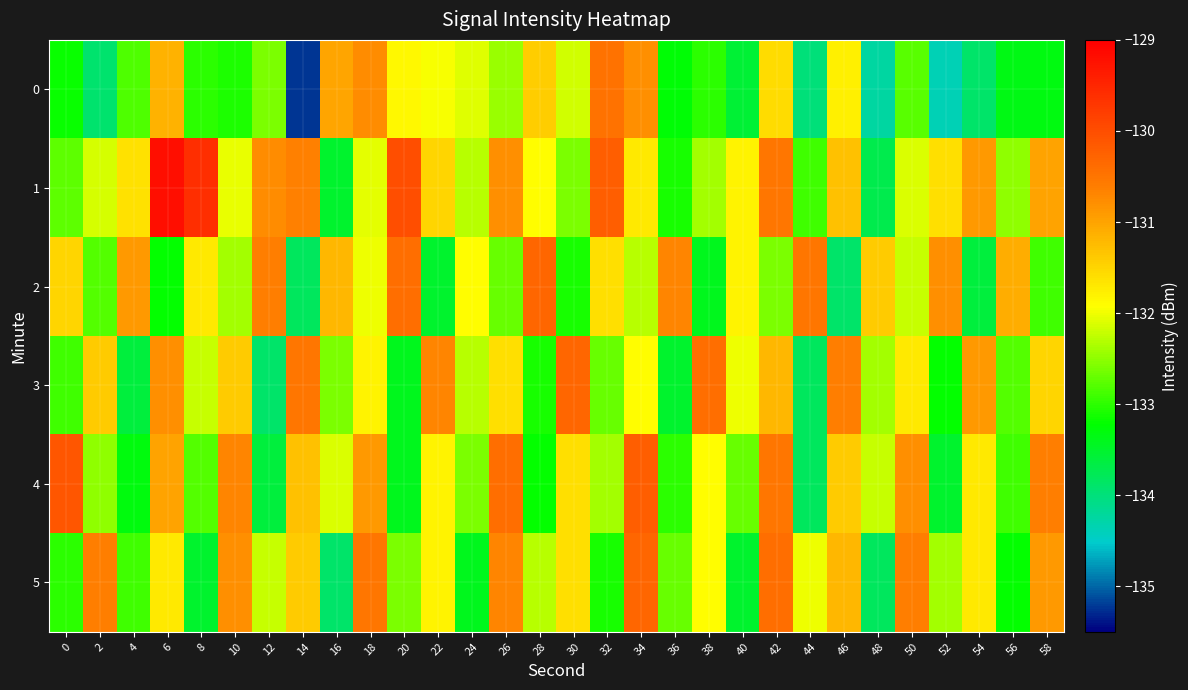

Which label corresponds to the smallest value in the chart?

14